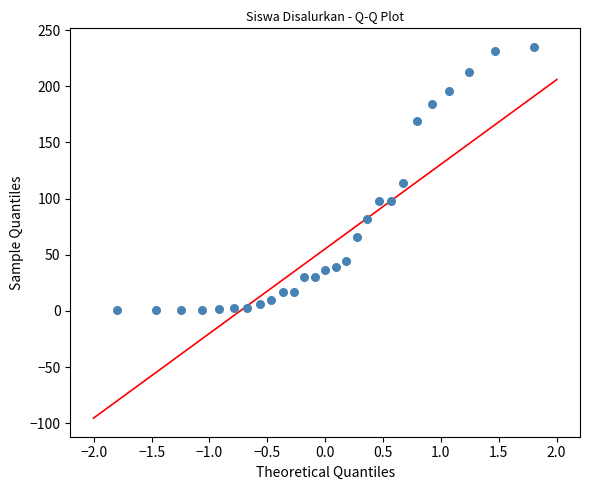

What is the range of Y values (max minus min)?

234